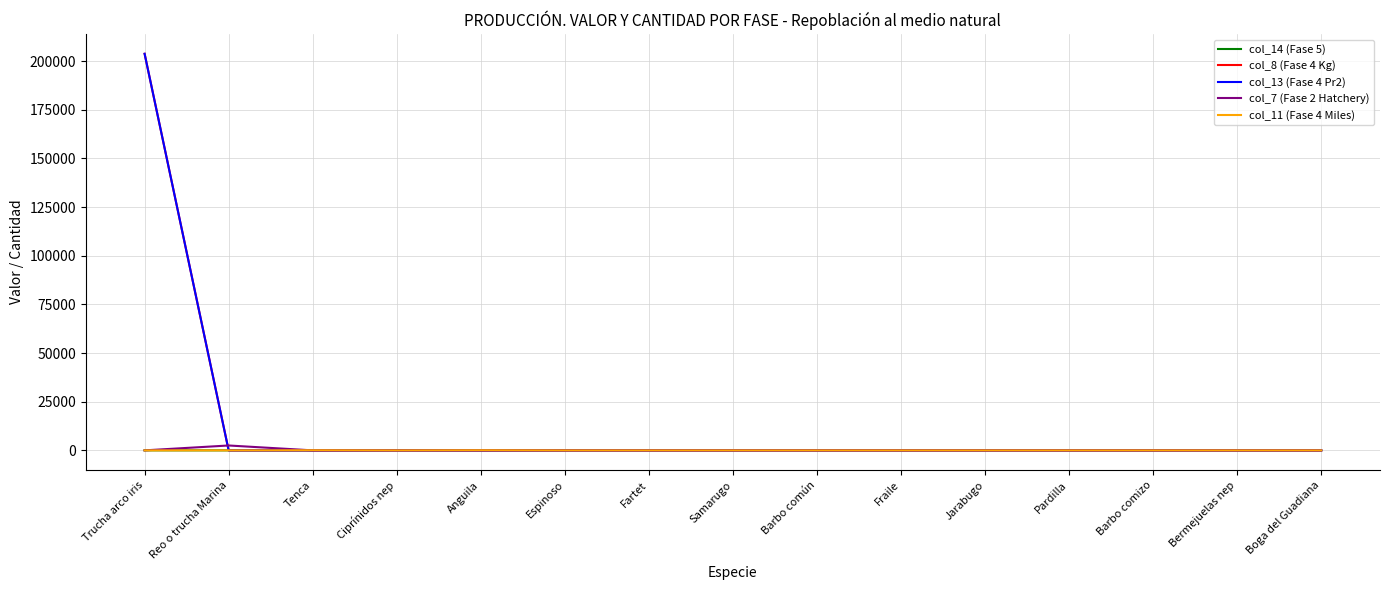

Rank the categories by col_11 (Fase 4 Miles) value from highest to lowest.

Anguila, Tenca, Ciprínidos nep, Trucha arco iris, Reo o trucha Marina, Espinoso, Fartet, Samarugo, Barbo común, Fraile, Jarabugo, Pardilla, Barbo comizo, Bermejuelas nep, Boga del Guadiana